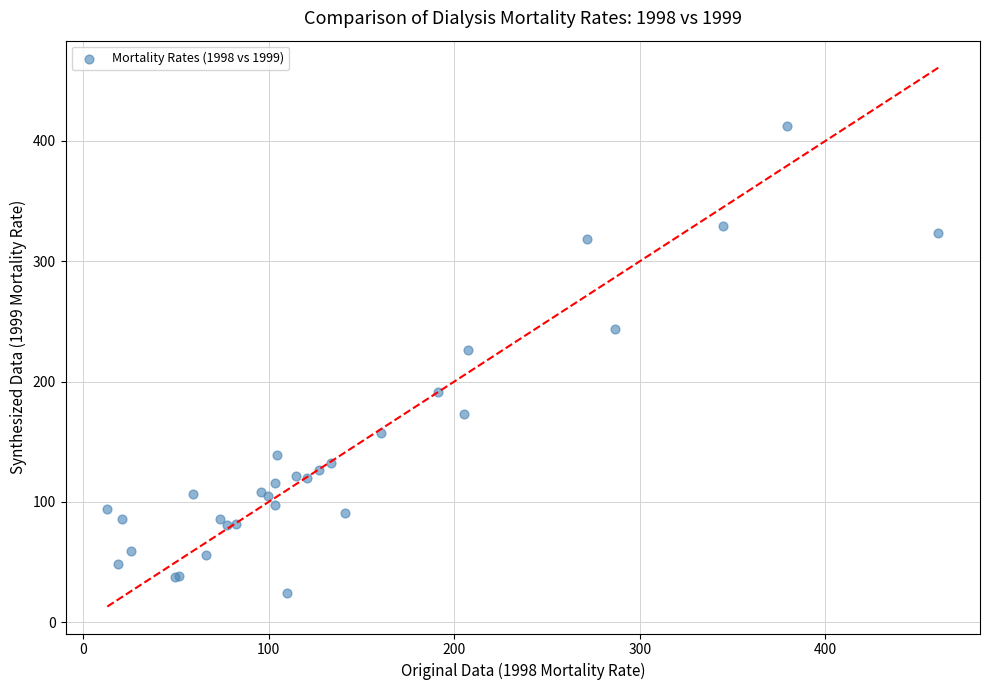

What Y value in the scatter plot is closest to 218?

226.5